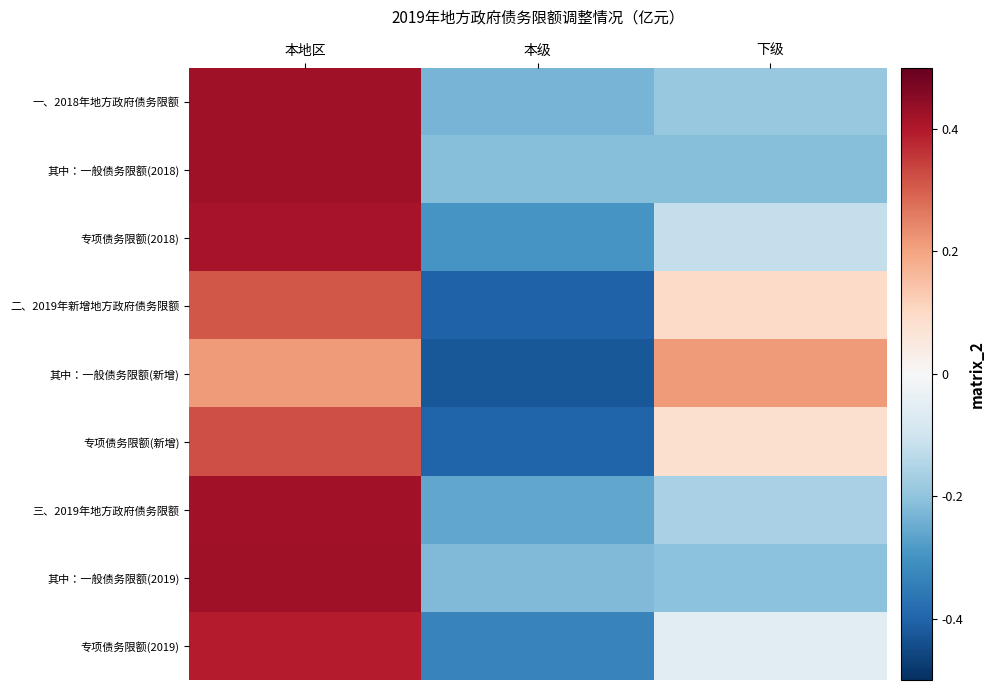

Reading left to right, list all the values displayed in this chart.

一、2018年地方政府债务限额: 本地区=0.4	本级=-0.2	下级=-0.2
其中：一般债务限额(2018): 本地区=0.4	本级=-0.2	下级=-0.2
专项债务限额(2018): 本地区=0.4	本级=-0.3	下级=-0.1
二、2019年新增地方政府债务限额: 本地区=0.3	本级=-0.4	下级=0.1
其中：一般债务限额(新增): 本地区=0.2	本级=-0.4	下级=0.2
专项债务限额(新增): 本地区=0.3	本级=-0.4	下级=0.1
三、2019年地方政府债务限额: 本地区=0.4	本级=-0.3	下级=-0.2
其中：一般债务限额(2019): 本地区=0.4	本级=-0.2	下级=-0.2
专项债务限额(2019): 本地区=0.4	本级=-0.3	下级=-0.1